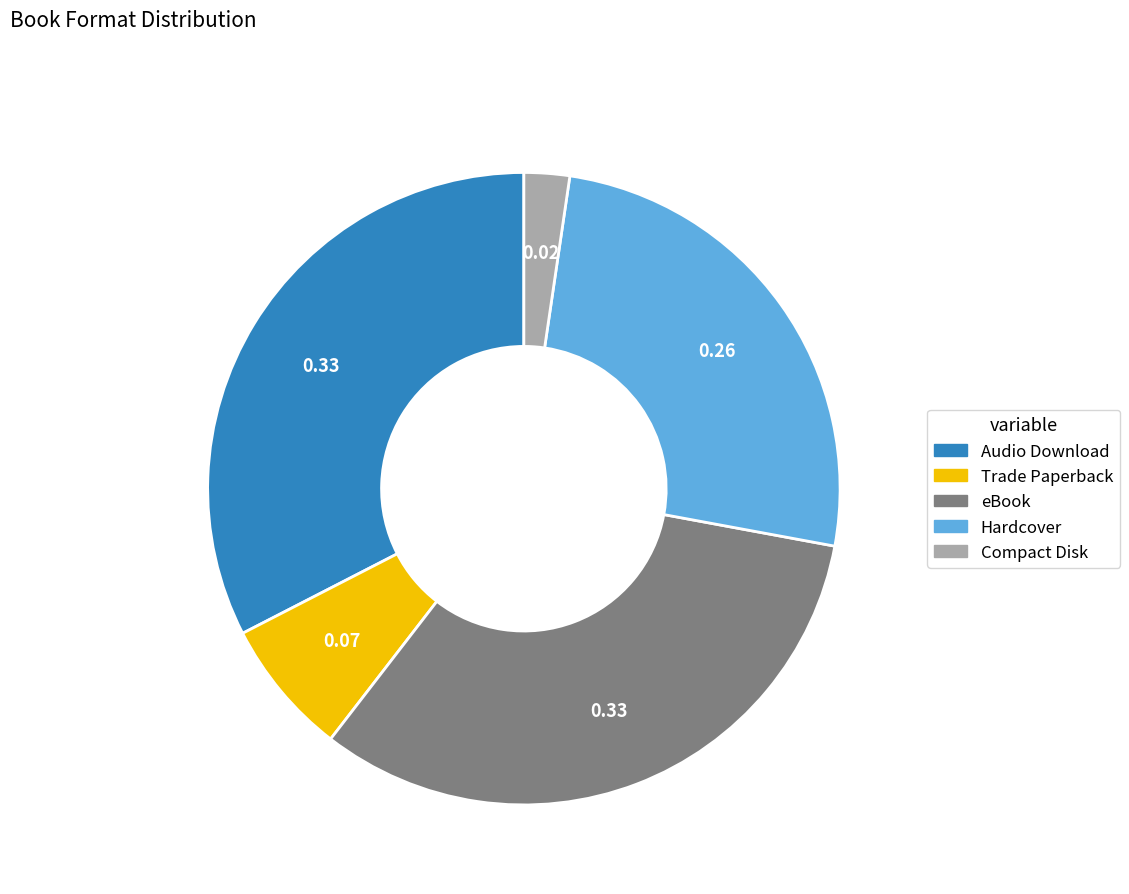

What is the smallest slice in the pie chart?

Compact Disk